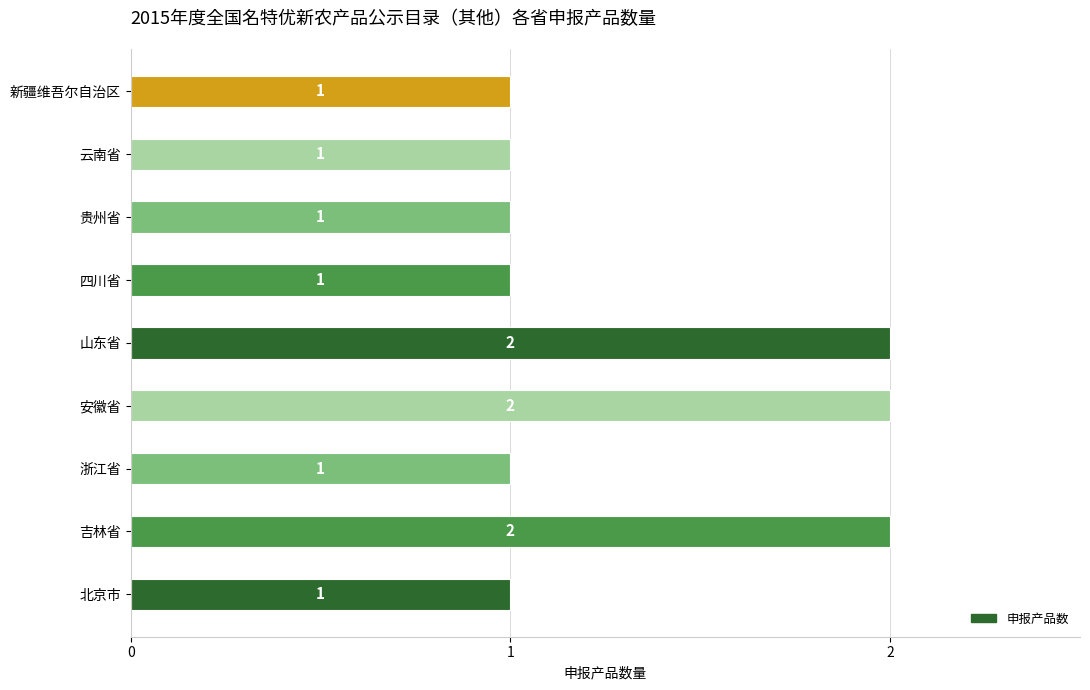

The chart shows a value of 1 at 贵州省. True or false?

True